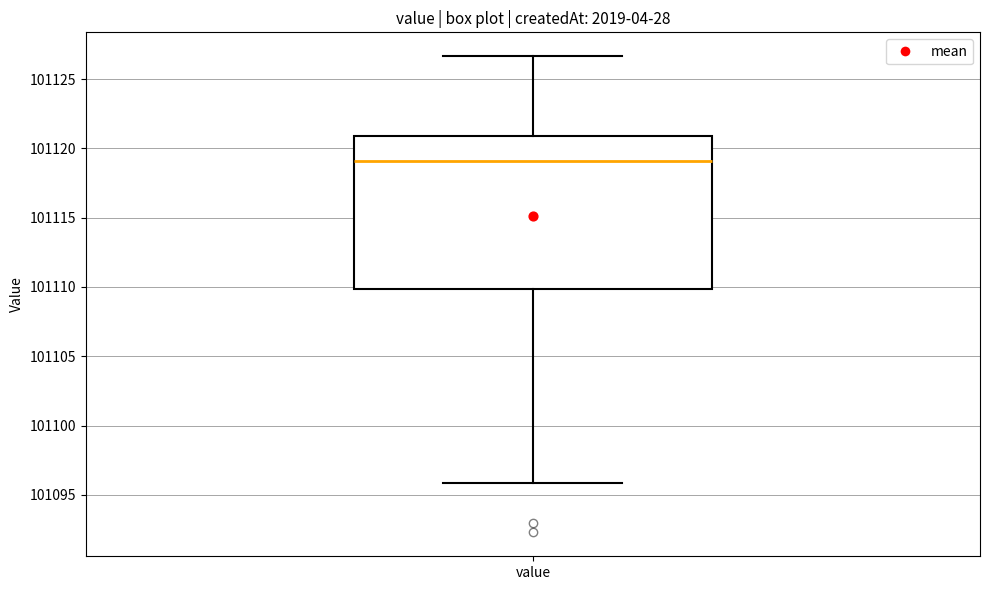

Transcribe this box plot: give where the median line is, the range the box spans, and where the two whiskers end, as read against the y-axis. The values are not printed on the chart, so give them approximately, as read against the axis.

median 101119.0, box 101110.0 to 101121.0, whiskers 101096.0 to 101126.5